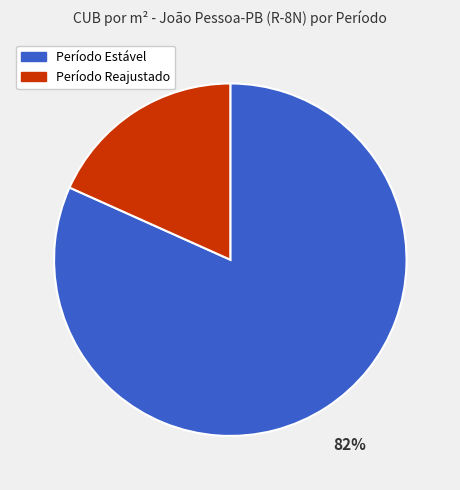

To the nearest percent, what is the average slice percentage?

50%